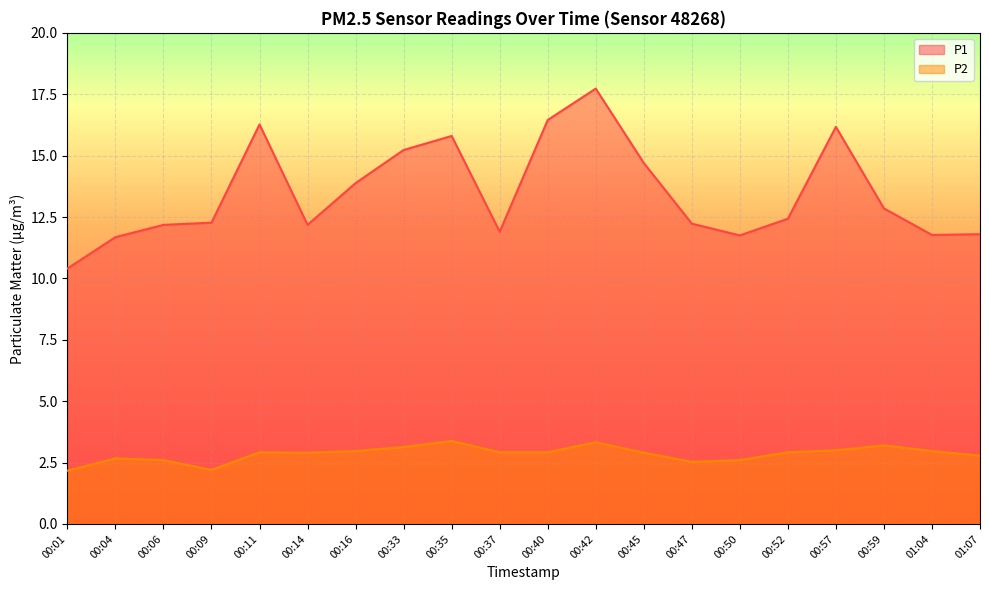

True or false: P2 and P1 cross at least once.

False